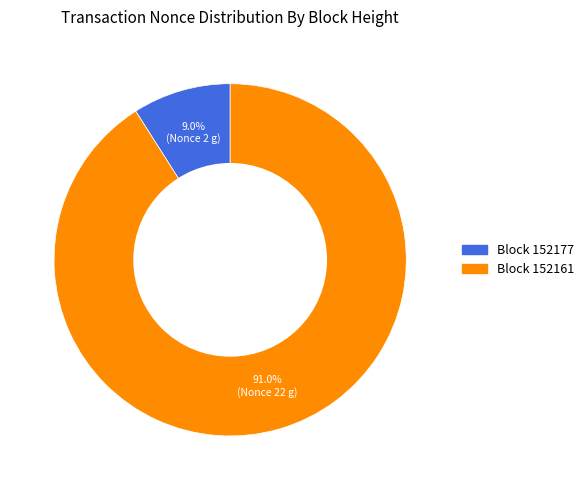

Is there a majority slice in this chart?

Yes